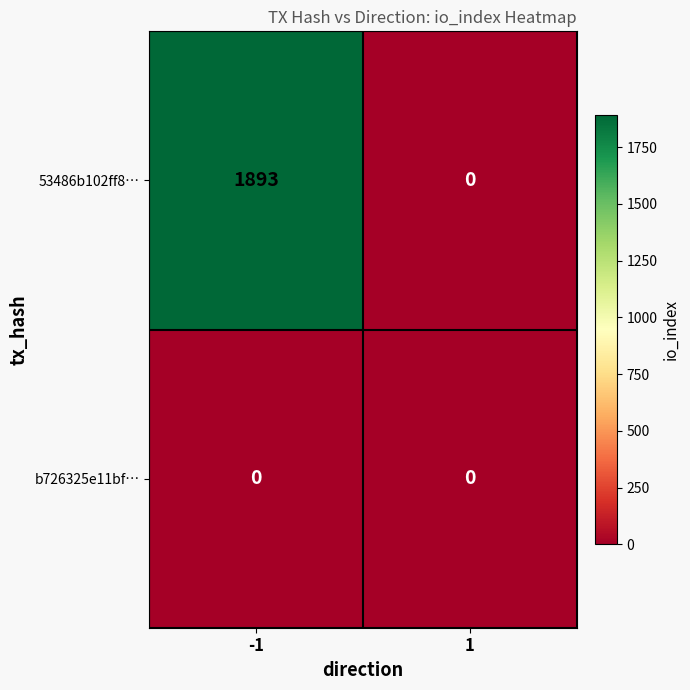

What is the sum of the 53486b102ff8… values at -1 and 1?

1893